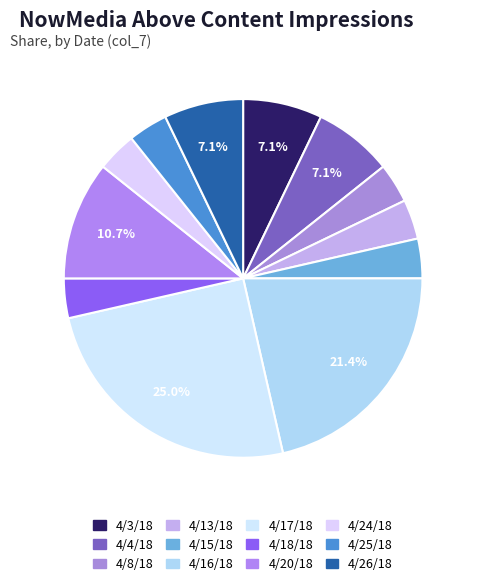

How many slices are in this pie chart?

12